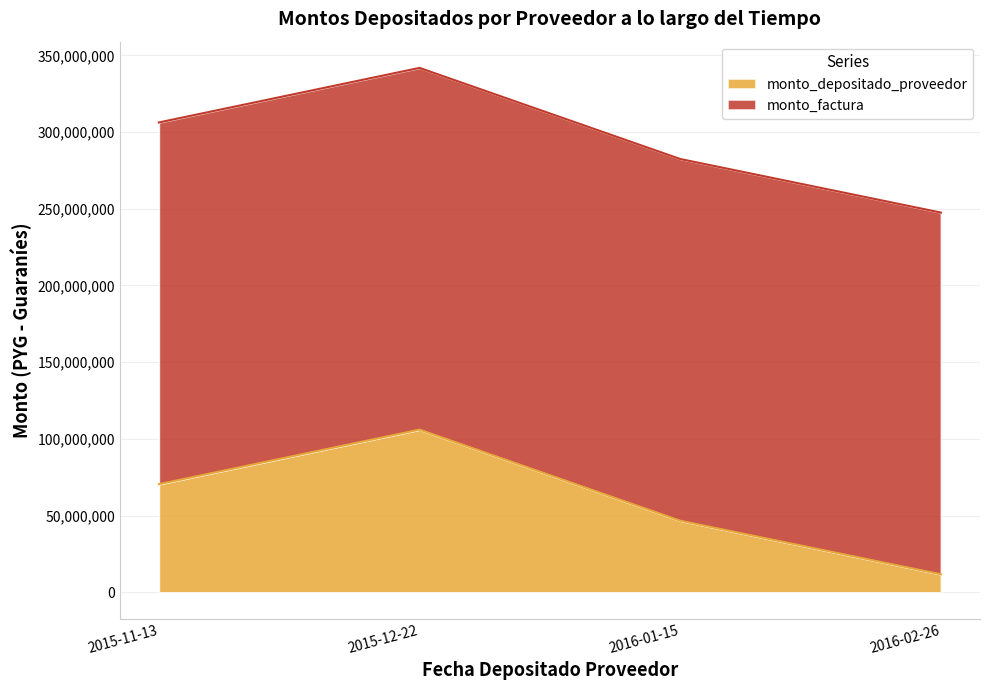

What is the label of the 3rd point from the left?

2016-01-15